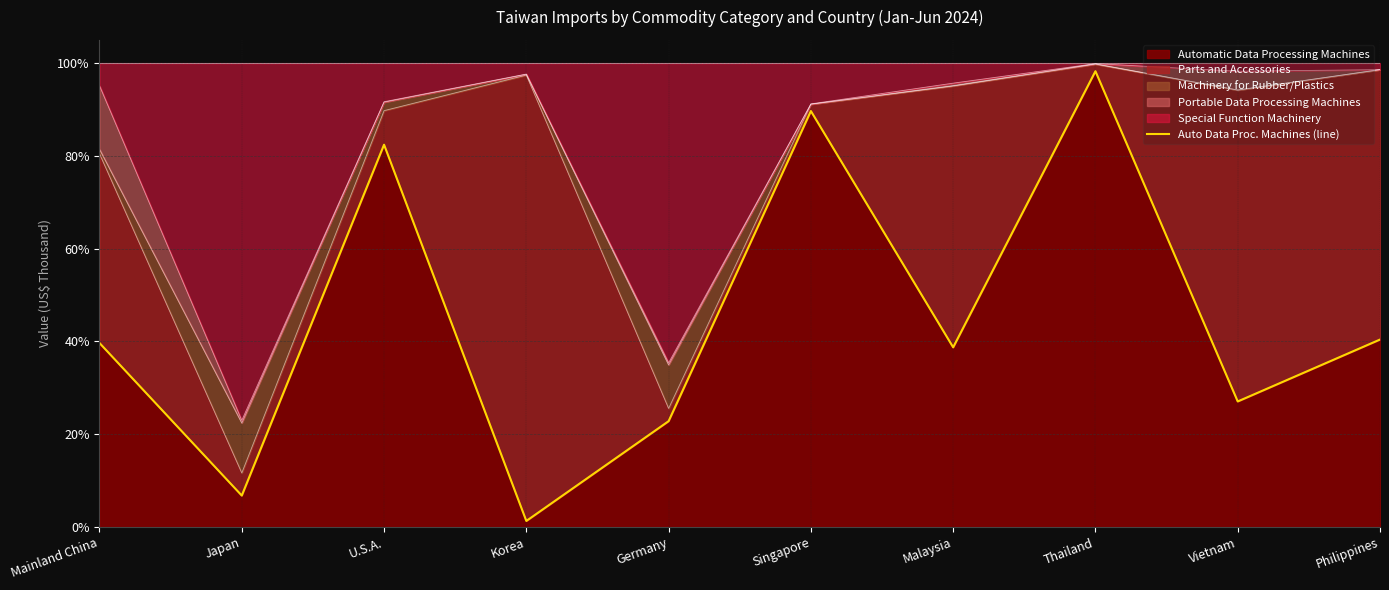

What is the difference between the values at Philippines and Korea?

39.1